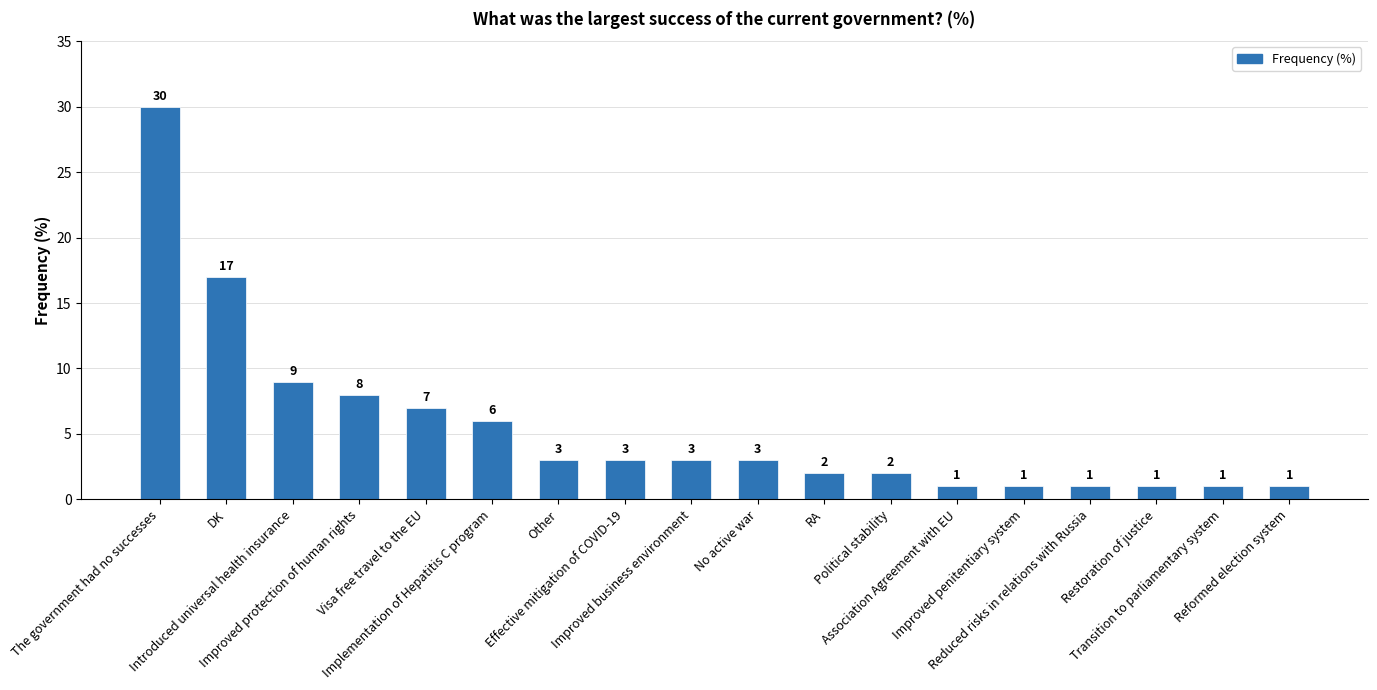

What is the sum of all values?

99